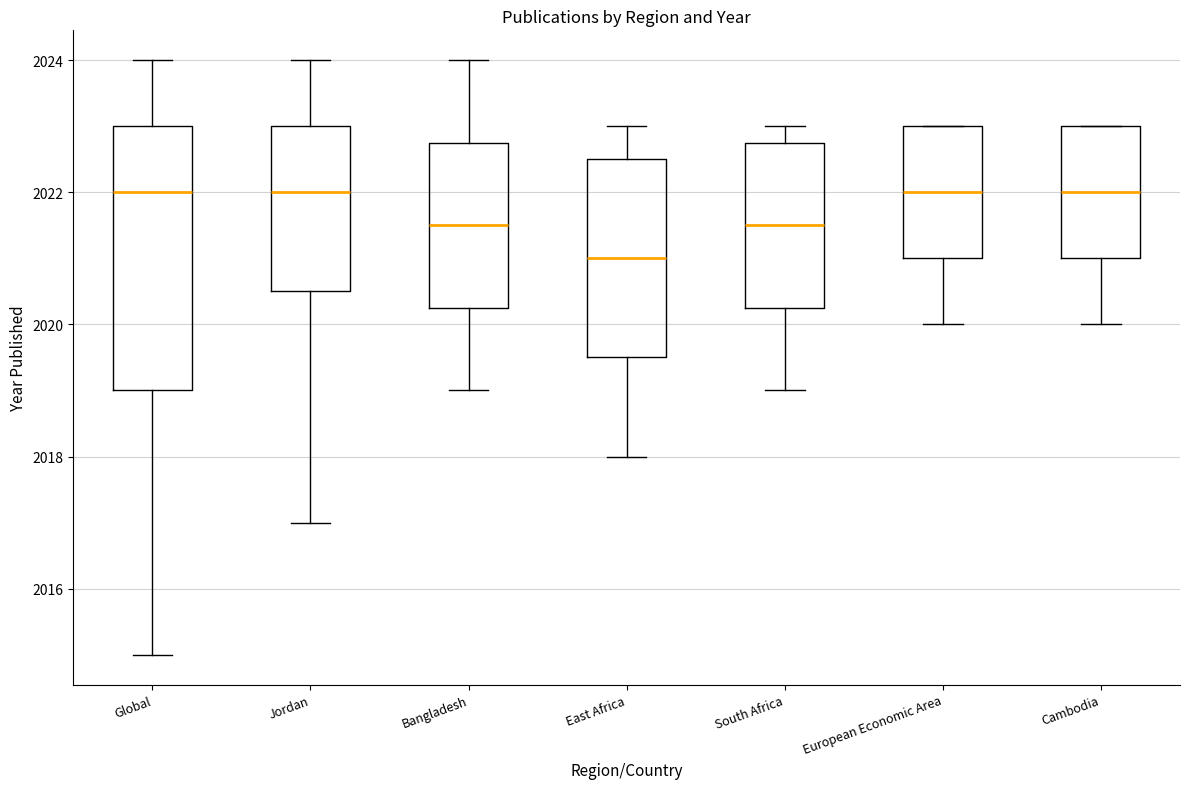

Reading left to right, read every box against the y-axis: the position of its median line, the range the box covers, and the ends of its whiskers. The values are not printed on the chart, so give them approximately, as read against the axis.

Global: median 2022.0, box 2019.0 to 2023.0, whiskers 2015.0 to 2024.0
Jordan: median 2022.0, box 2020.6 to 2023.0, whiskers 2017.0 to 2024.0
Bangladesh: median 2021.6, box 2020.2 to 2022.8, whiskers 2019.0 to 2024.0
East Africa: median 2021.0, box 2019.6 to 2022.6, whiskers 2018.0 to 2023.0
South Africa: median 2021.6, box 2020.2 to 2022.8, whiskers 2019.0 to 2023.0
European Economic Area: median 2022.0, box 2021.0 to 2023.0, whiskers 2020.0 to 2023.0
Cambodia: median 2022.0, box 2021.0 to 2023.0, whiskers 2020.0 to 2023.0